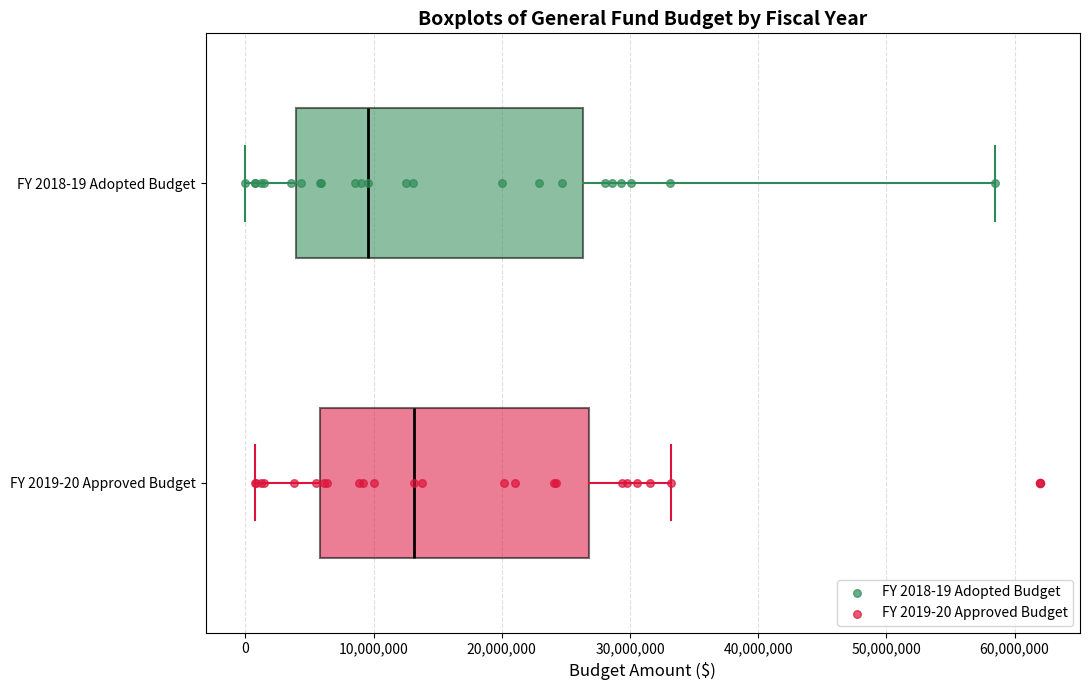

Reading bottom to top, transcribe this box plot: for each box, give where its median line is, the range the box spans, and where its two whiskers end, as read against the x-axis. The values are not printed on the chart, so give them approximately, as read against the axis.

FY 2019-20 Approved Budget: median 13000000, box 6000000 to 27000000, whiskers 1000000 to 33000000
FY 2018-19 Adopted Budget: median 10000000, box 4000000 to 26000000, whiskers 0 to 59000000